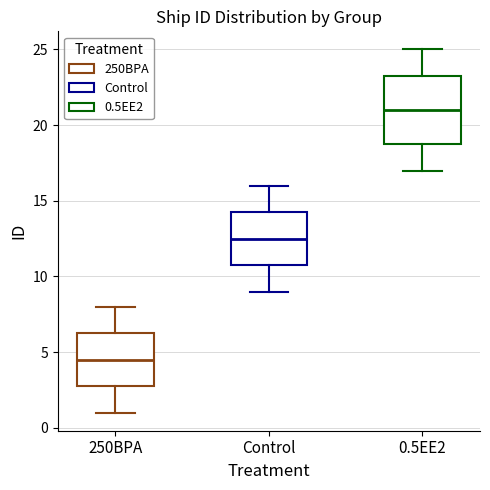

Which box is the tallest, from its lower edge to its upper edge?

0.5EE2